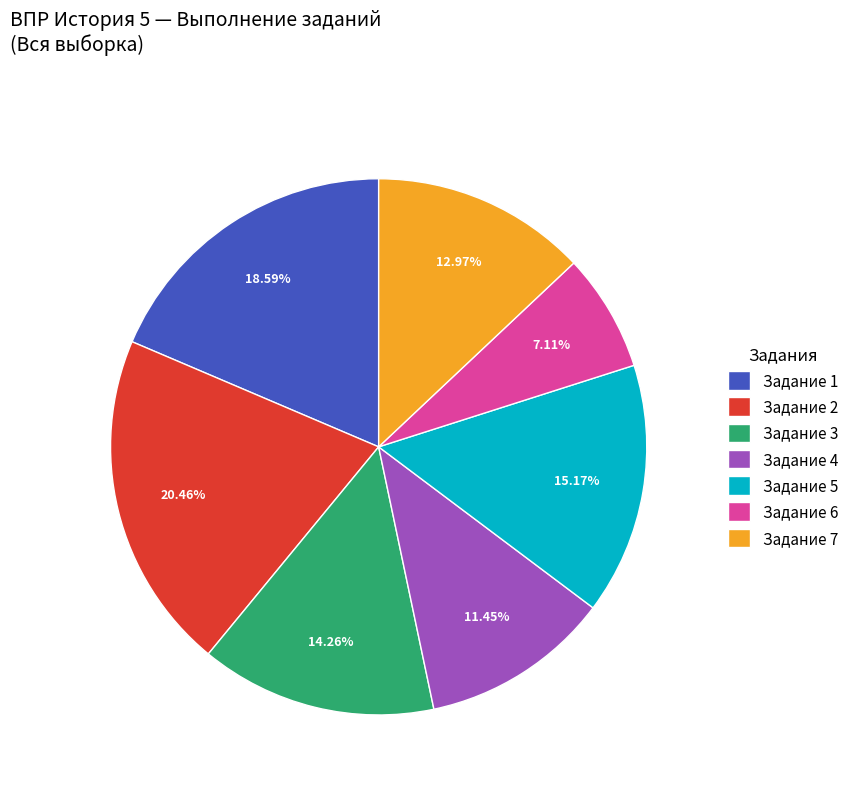

To the nearest percent, what is the average slice percentage?

14%